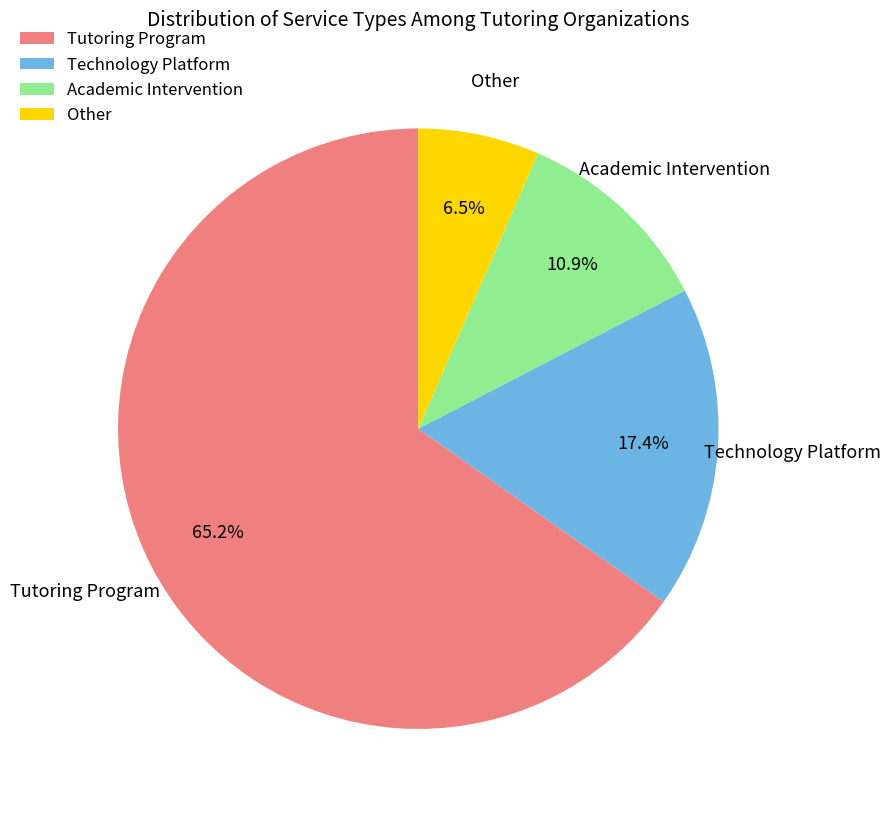

To the nearest percent, what is the average slice percentage?

25%